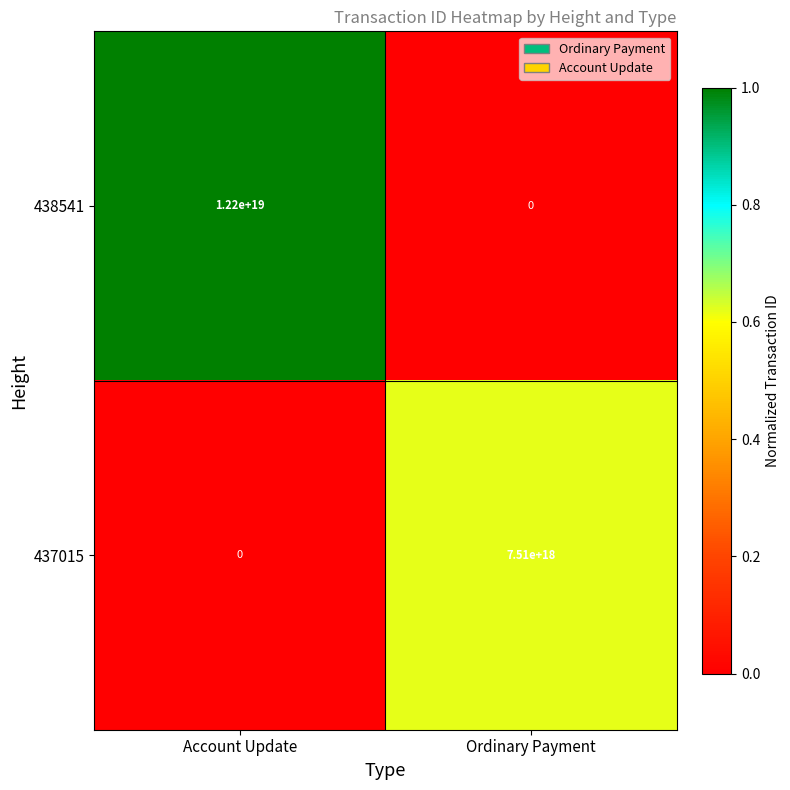

Is it true that 437015 equals 0 at Account Update?

True